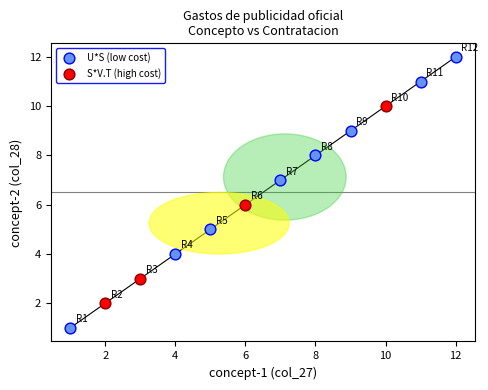

Which series contains the lowest Y value?

U*S (low cost)